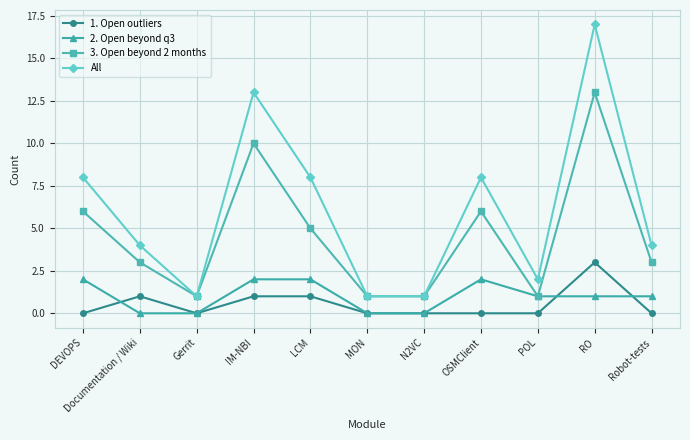

Reading left to right, list all the values displayed in this chart.

1. Open outliers: DEVOPS=0	Documentation / Wiki=1	Gerrit=0	IM-NBI=1	LCM=1	MON=0	N2VC=0	OSMClient=0	POL=0	RO=3	Robot-tests=0
2. Open beyond q3: DEVOPS=2	Documentation / Wiki=0	Gerrit=0	IM-NBI=2	LCM=2	MON=0	N2VC=0	OSMClient=2	POL=1	RO=1	Robot-tests=1
3. Open beyond 2 months: DEVOPS=6	Documentation / Wiki=3	Gerrit=1	IM-NBI=10	LCM=5	MON=1	N2VC=1	OSMClient=6	POL=1	RO=13	Robot-tests=3
All: DEVOPS=8	Documentation / Wiki=4	Gerrit=1	IM-NBI=13	LCM=8	MON=1	N2VC=1	OSMClient=8	POL=2	RO=17	Robot-tests=4